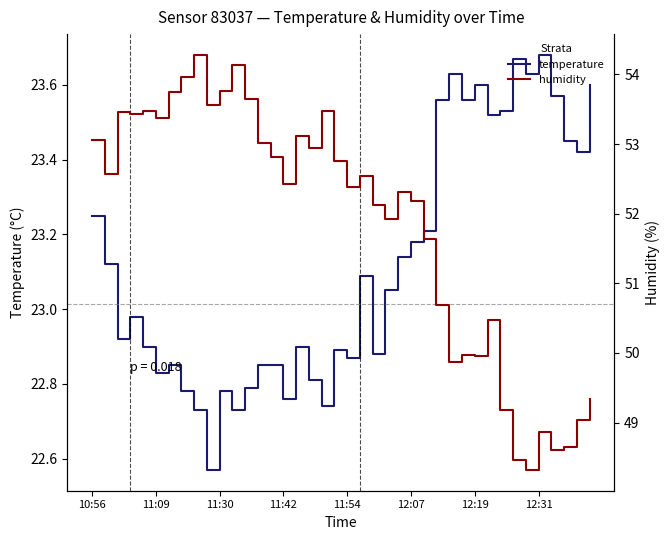

At which label does temperature first exceed 23?

10:56